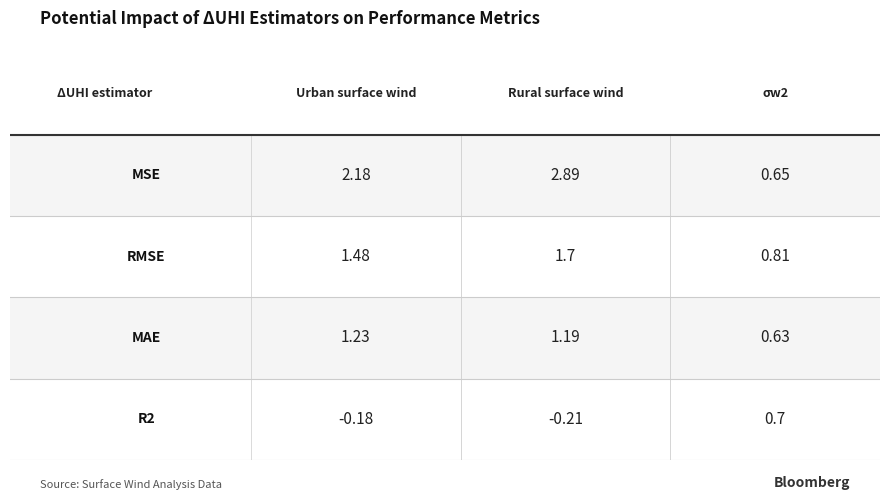

Which series has the largest total across all categories?

Rural surface wind